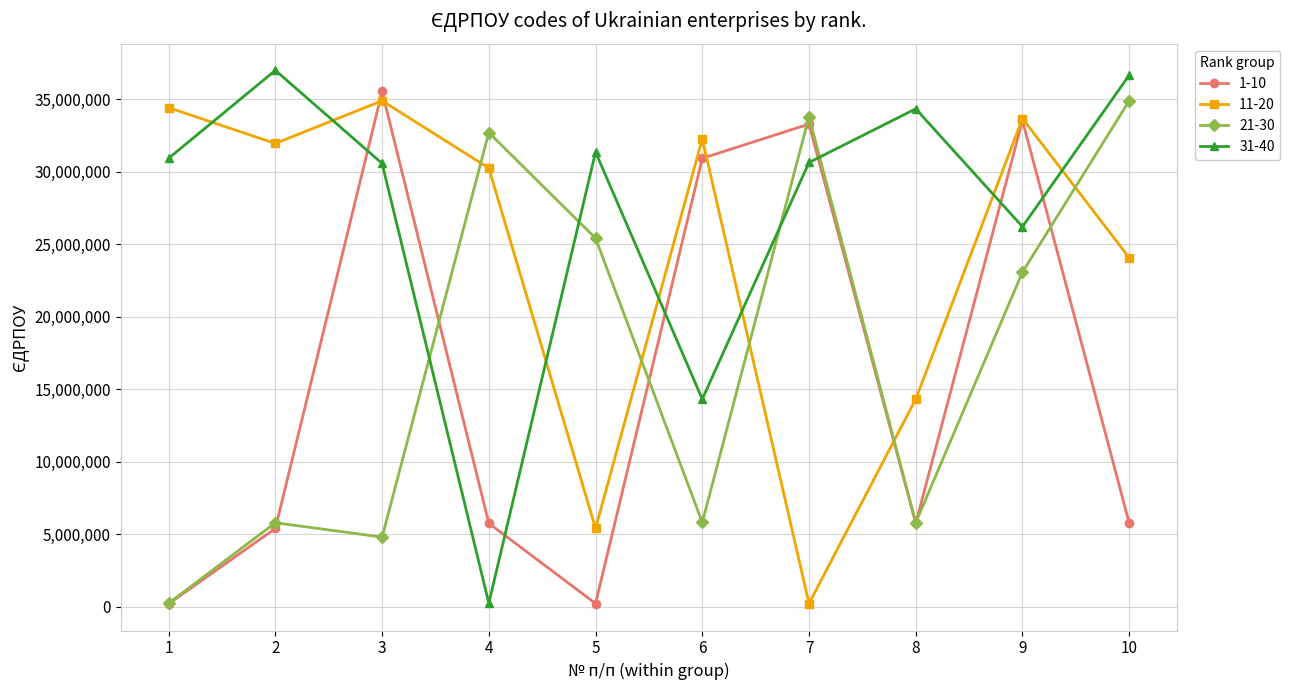

Which series has the largest total across all categories?

31-40